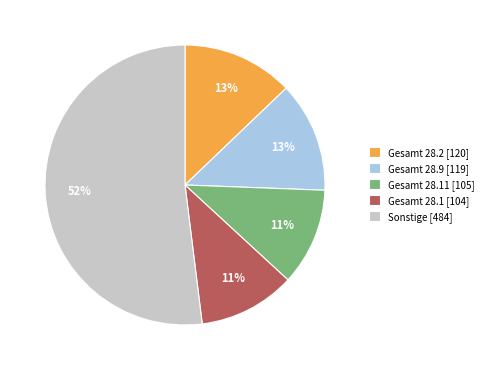

Do Gesamt 28.2 [120] and Gesamt 28.9 [119] together represent more than half of the pie?

No